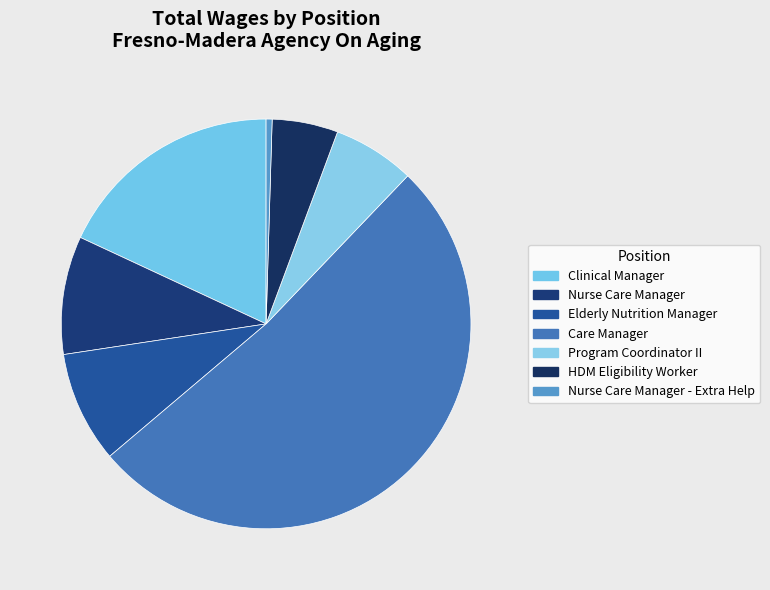

Is it true that Clinical Manager is 24% of the pie?

False